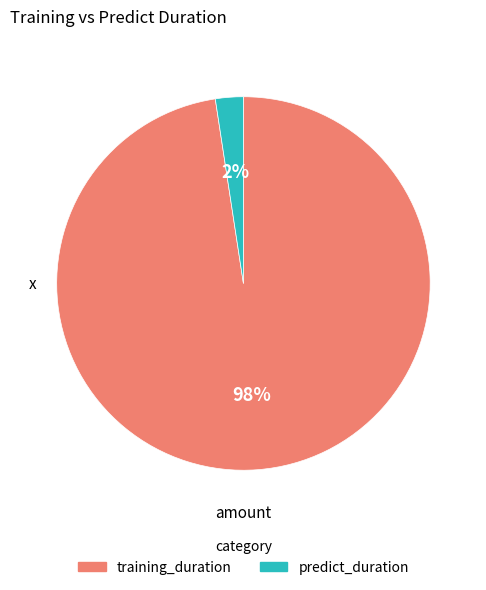

Do training_duration and predict_duration together represent more than half of the pie?

Yes